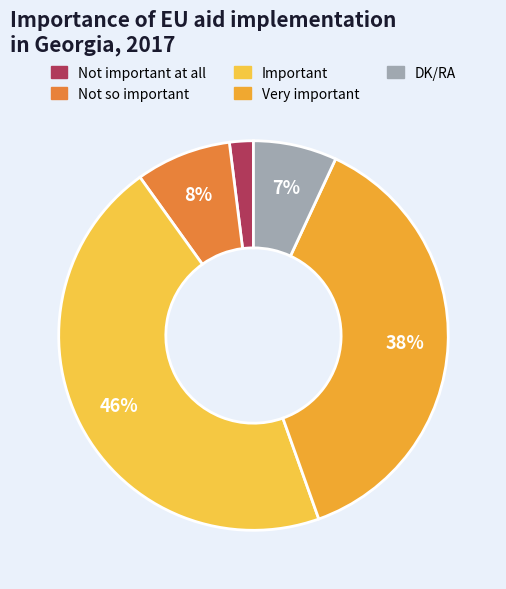

What is the smallest slice in the pie chart?

Not important at all